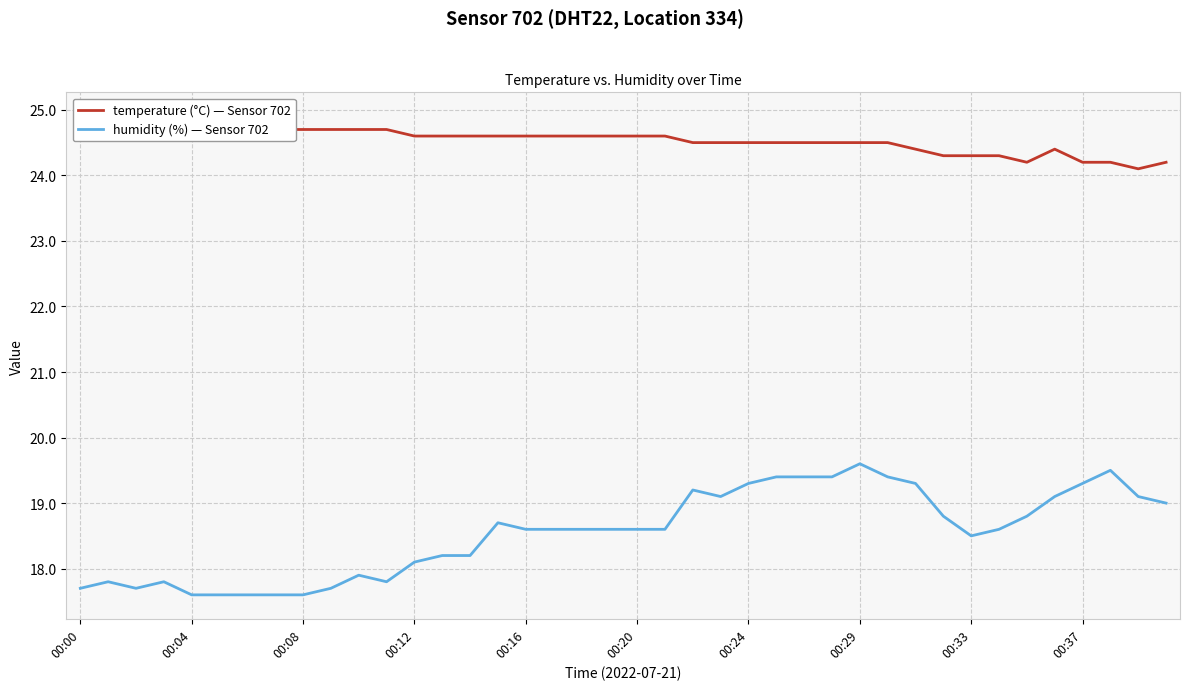

List the series in order of their overall mean, lowest first.

humidity (%) — Sensor 702, temperature (°C) — Sensor 702